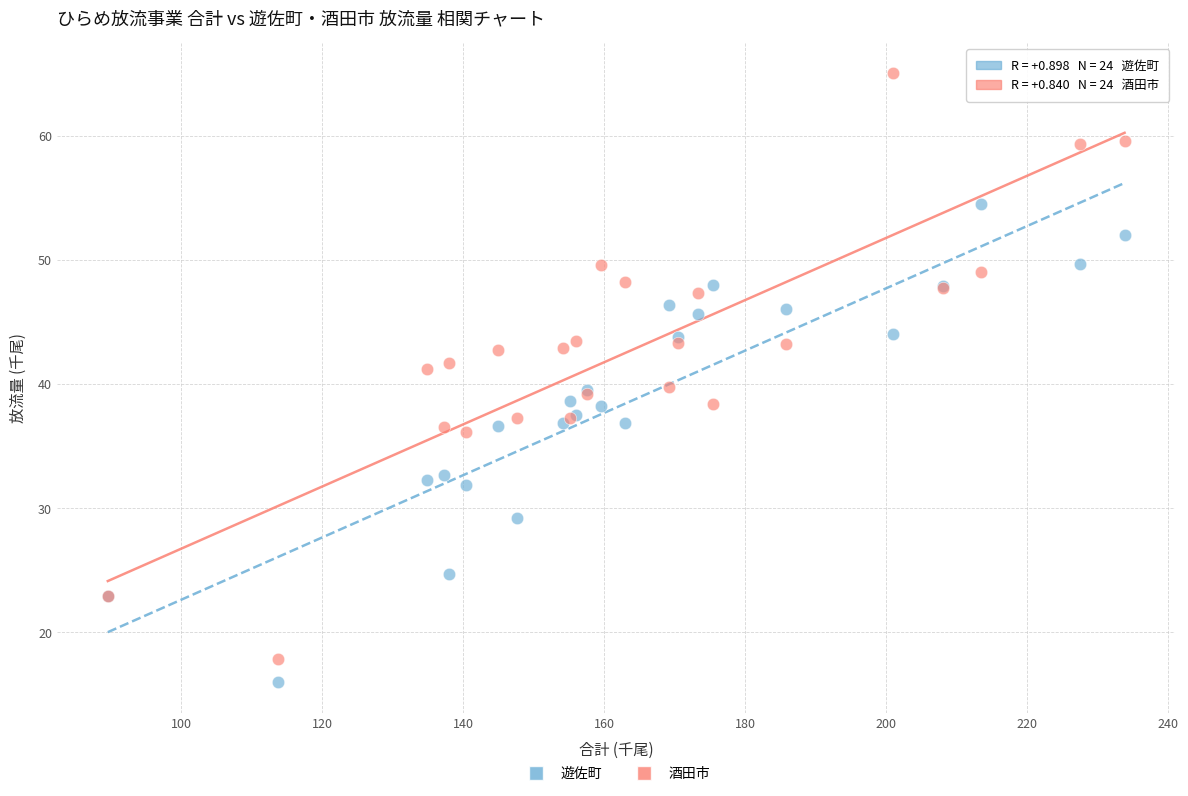

Which series reaches the maximum Y coordinate?

酒田市